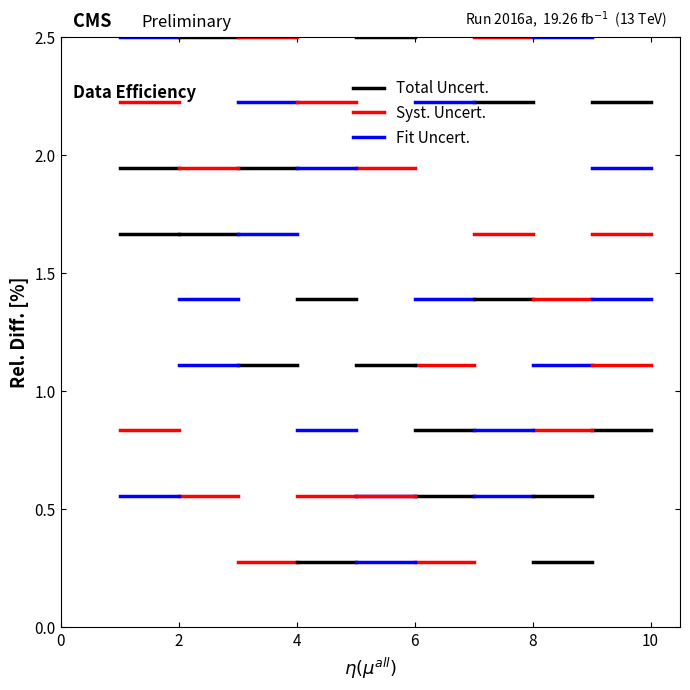

Does the chart have visible grid lines?

No